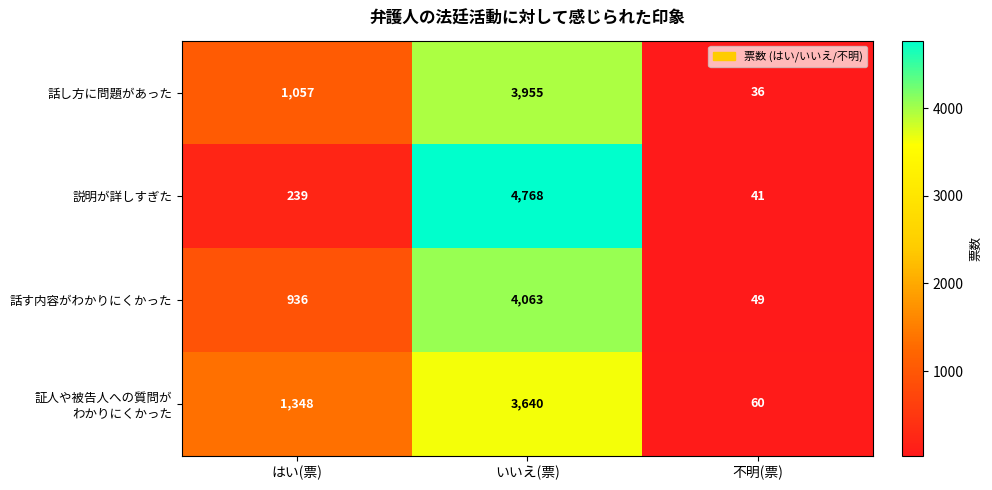

Is it true that 話し方に問題があった equals 1057 at はい(票)?

True